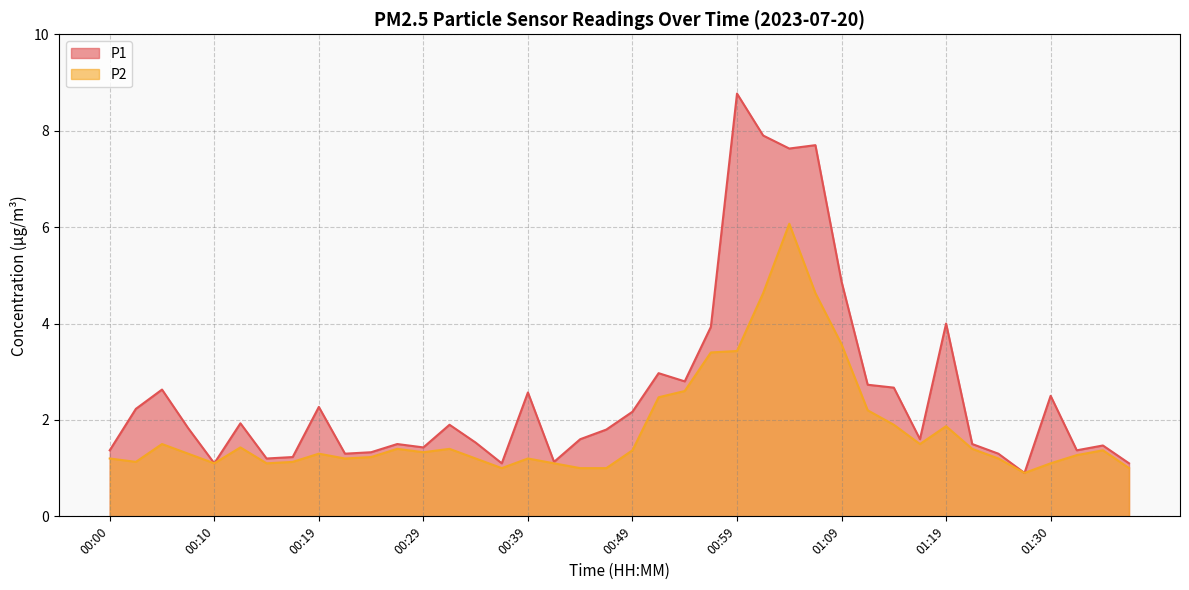

Reading right to left, what are all the values shown in this chart?

P1: 01:38=1.1	01:36=1.5	01:33=1.4	01:30=2.5	01:27=0.9	01:24=1.3	01:22=1.5	01:19=4.0	01:17=1.6	01:14=2.7	01:12=2.7	01:09=4.9	01:06=7.7	01:04=7.6	01:01=7.9	00:59=8.8	00:56=3.9	00:54=2.8	00:51=3.0	00:49=2.2	00:46=1.8	00:44=1.6	00:41=1.1	00:39=2.6	00:37=1.1	00:34=1.5	00:32=1.9	00:29=1.4	00:27=1.5	00:24=1.3	00:22=1.3	00:19=2.3	00:17=1.2	00:15=1.2	00:12=1.9	00:10=1.1	00:07=1.8	00:05=2.6	00:02=2.2	00:00=1.4
P2: 01:38=1.0	01:36=1.4	01:33=1.3	01:30=1.1	01:27=0.9	01:24=1.2	01:22=1.4	01:19=1.9	01:17=1.5	01:14=1.9	01:12=2.2	01:09=3.6	01:06=4.6	01:04=6.1	01:01=4.6	00:59=3.4	00:56=3.4	00:54=2.6	00:51=2.5	00:49=1.4	00:46=1.0	00:44=1.0	00:41=1.1	00:39=1.2	00:37=1.0	00:34=1.2	00:32=1.4	00:29=1.3	00:27=1.4	00:24=1.2	00:22=1.2	00:19=1.3	00:17=1.1	00:15=1.1	00:12=1.4	00:10=1.1	00:07=1.3	00:05=1.5	00:02=1.1	00:00=1.2